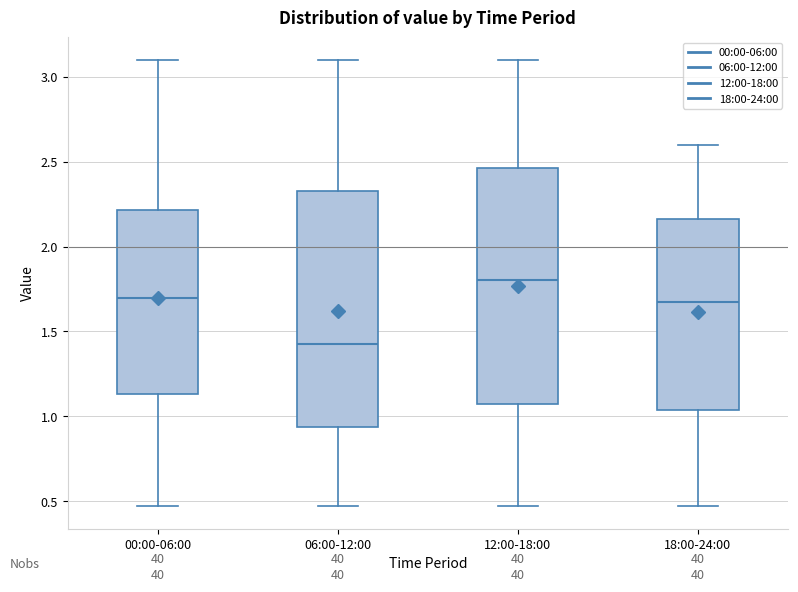

Reading left to right, transcribe this box plot: for each box, give where its median line is, the range the box spans, and where its two whiskers end, as read against the y-axis. The values are not printed on the chart, so give them approximately, as read against the axis.

00:00-06:00: median 1.70, box 1.15 to 2.20, whiskers 0.45 to 3.10
06:00-12:00: median 1.45, box 0.95 to 2.35, whiskers 0.45 to 3.10
12:00-18:00: median 1.80, box 1.10 to 2.45, whiskers 0.45 to 3.10
18:00-24:00: median 1.70, box 1.05 to 2.15, whiskers 0.45 to 2.60